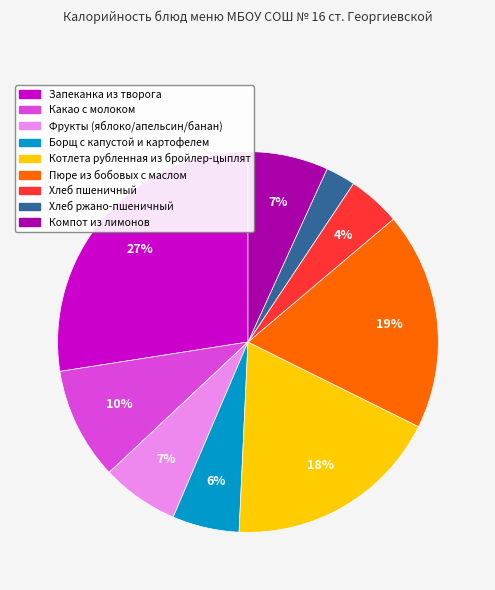

Count the number of slices in the pie.

9